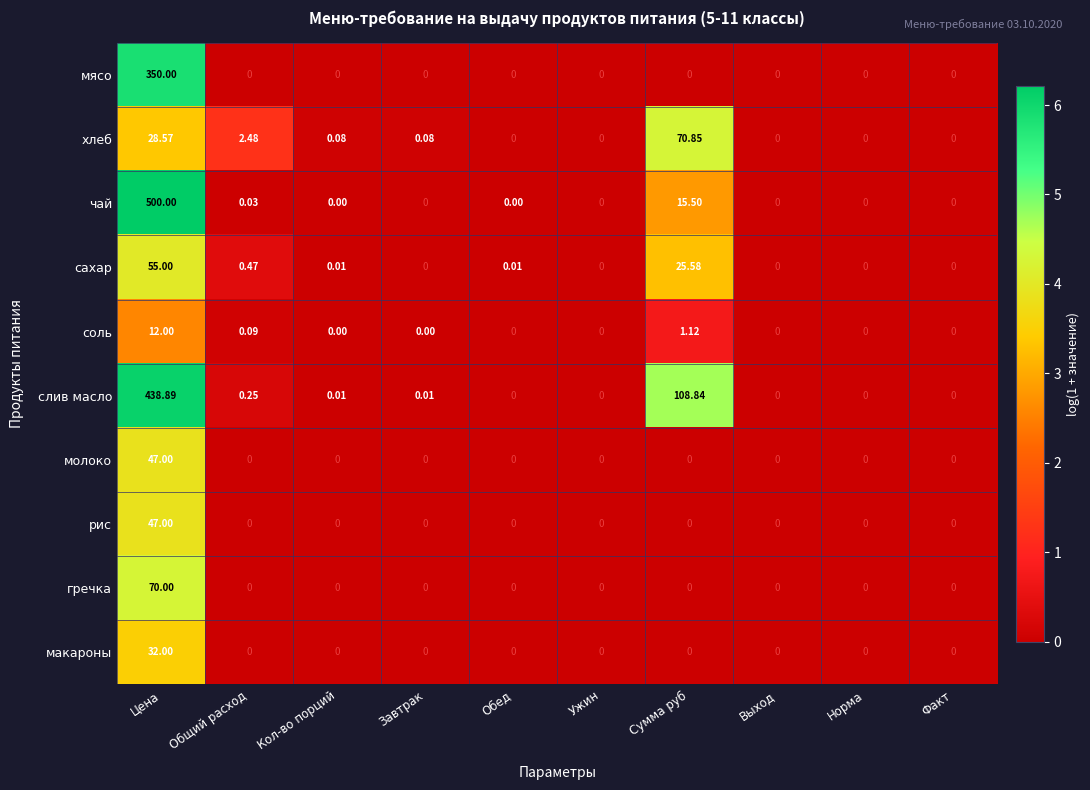

Which series changed the most between Кол-во порций and Выход?

хлеб